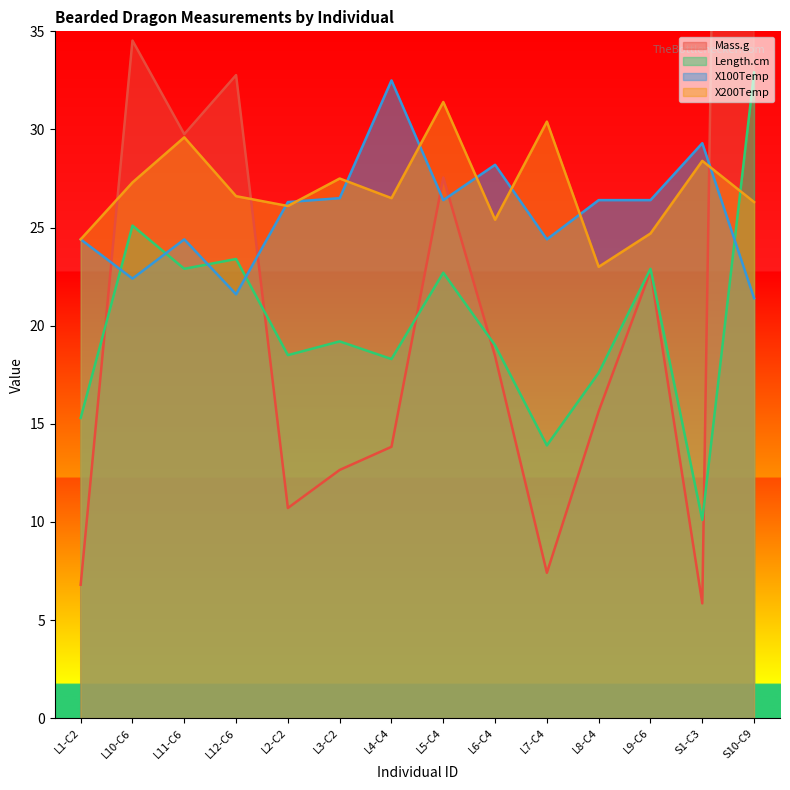

Which has a higher value, L1-C2 or L6-C4?

L6-C4